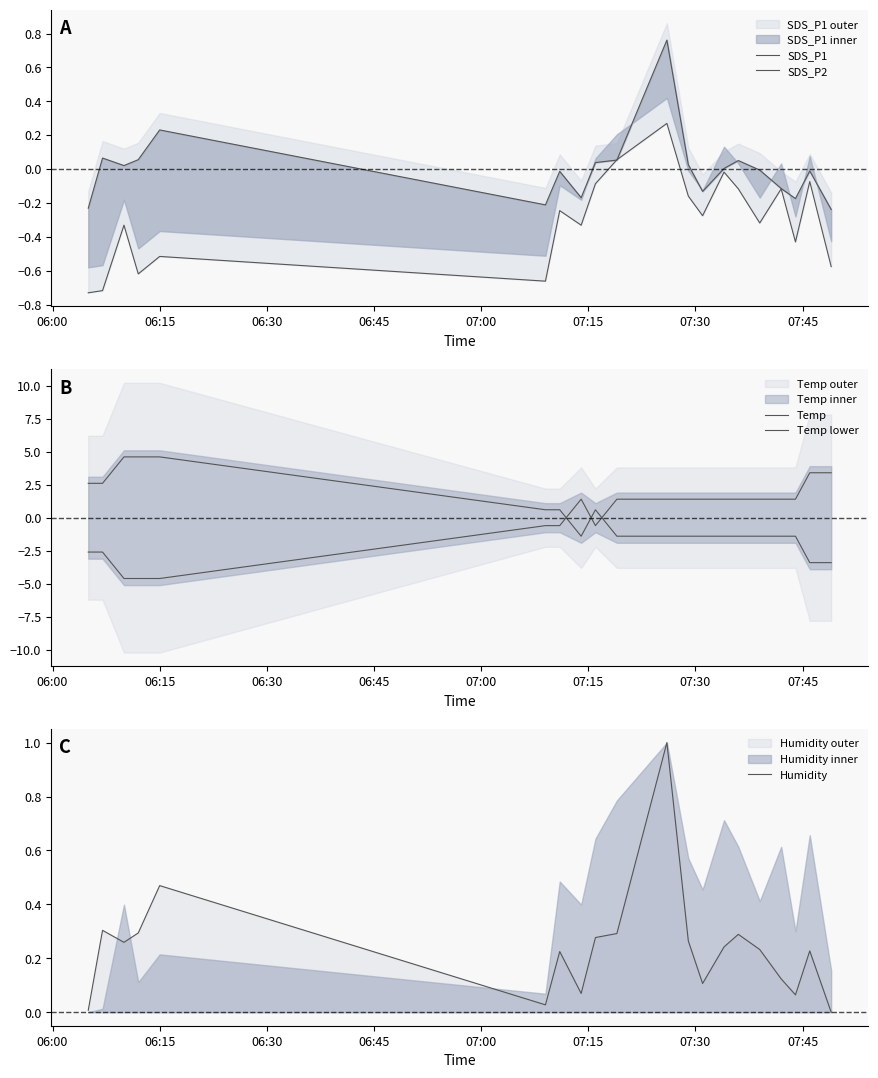

After their last crossing, which series has the higher values: SDS_P1 or Temp?

Temp